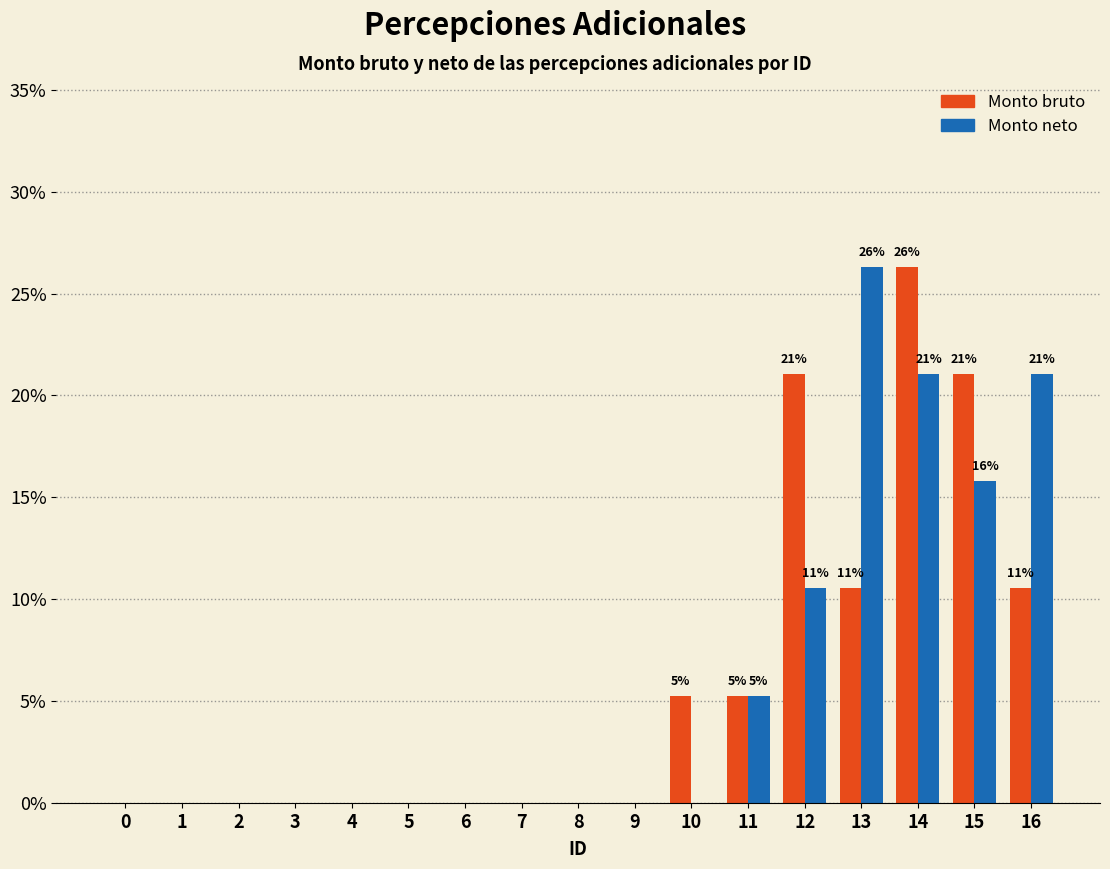

At which label is Monto neto closest to 13?

12